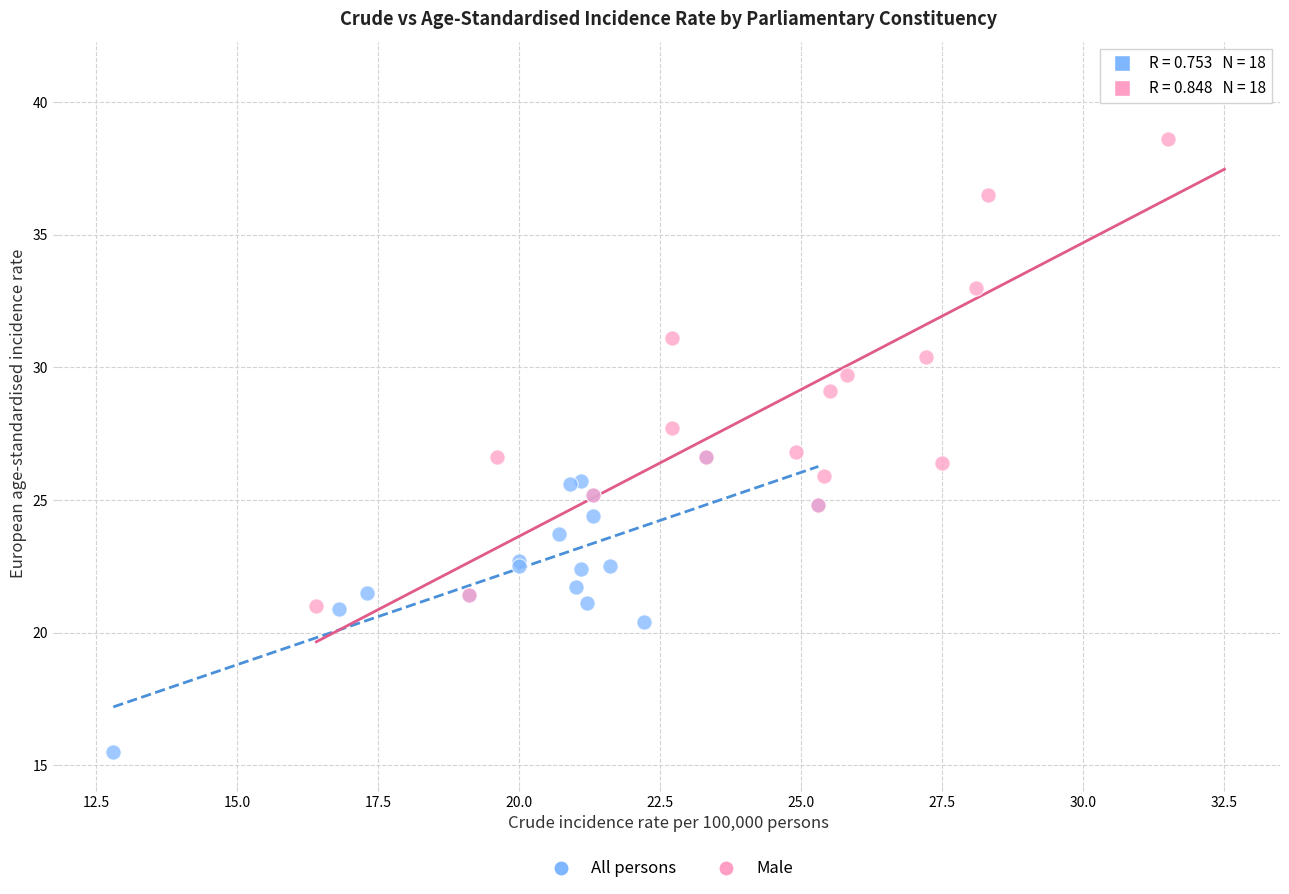

Which series contains the lowest Y value?

All persons